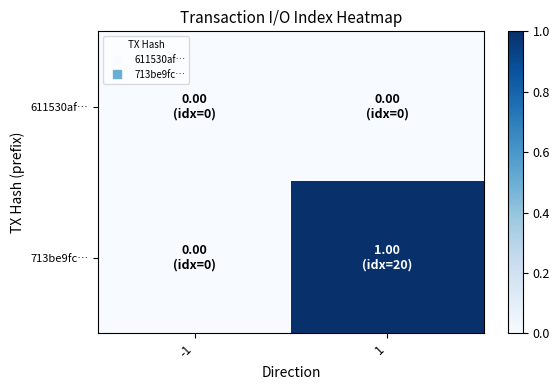

Reading right to left, extract all data points from this chart.

611530af…: 1=0	-1=0
713be9fc…: 1=1	-1=0